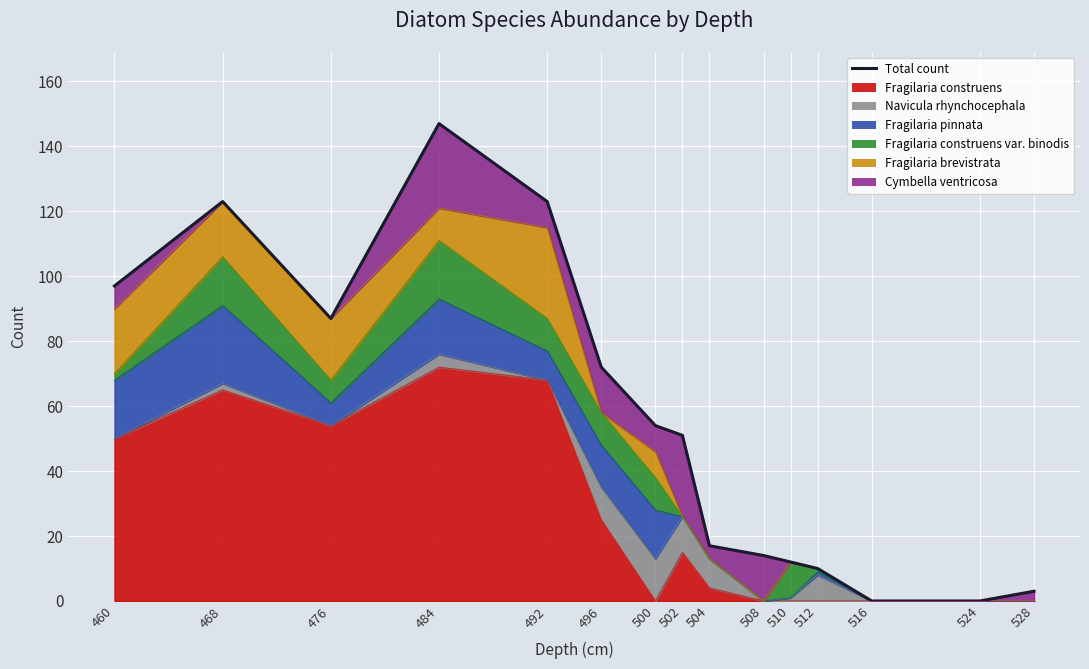

Reading left to right, extract all data points from this chart.

460=97	468=123	476=87	484=147	492=123	496=72	500=54	502=51	504=17	508=14	510=12	512=10	516=0	524=0	528=3